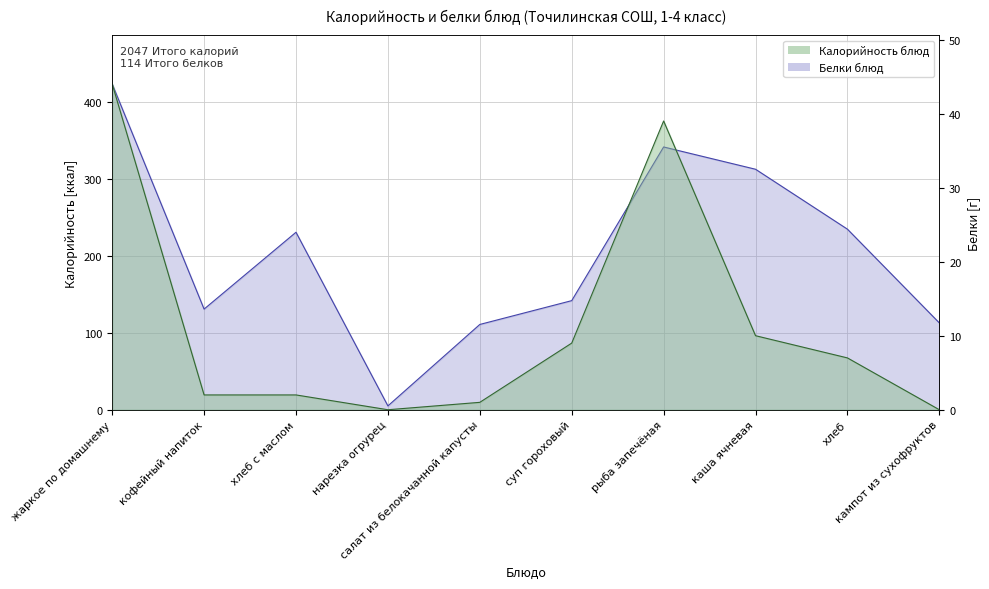

How many lines are shown in the chart?

2